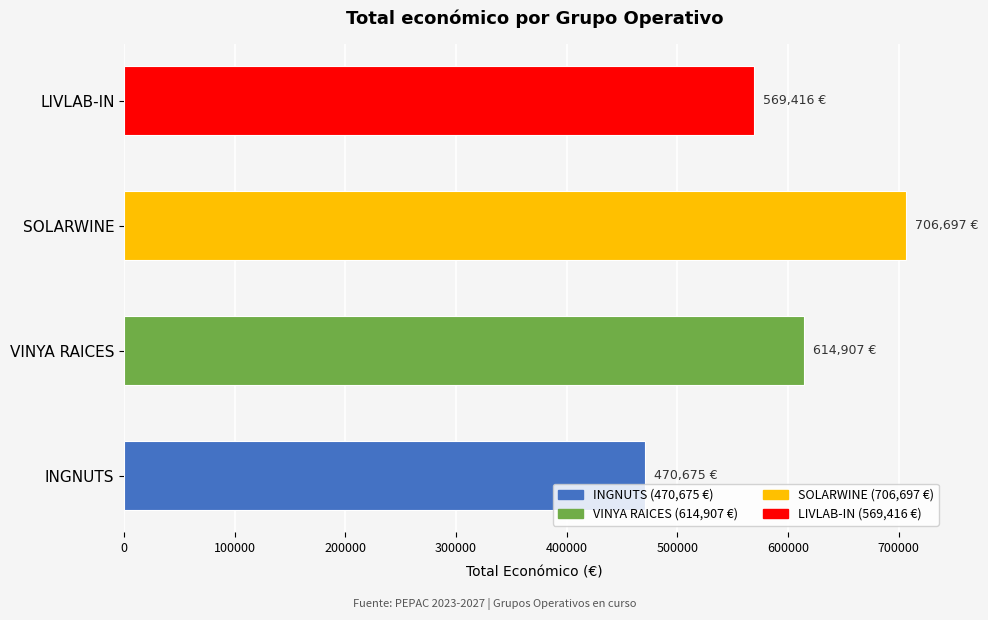

Reading top to bottom, transcribe all the data shown in this chart.

LIVLAB-IN=569416	SOLARWINE=706697	VINYA RAICES=614907	INGNUTS=470675